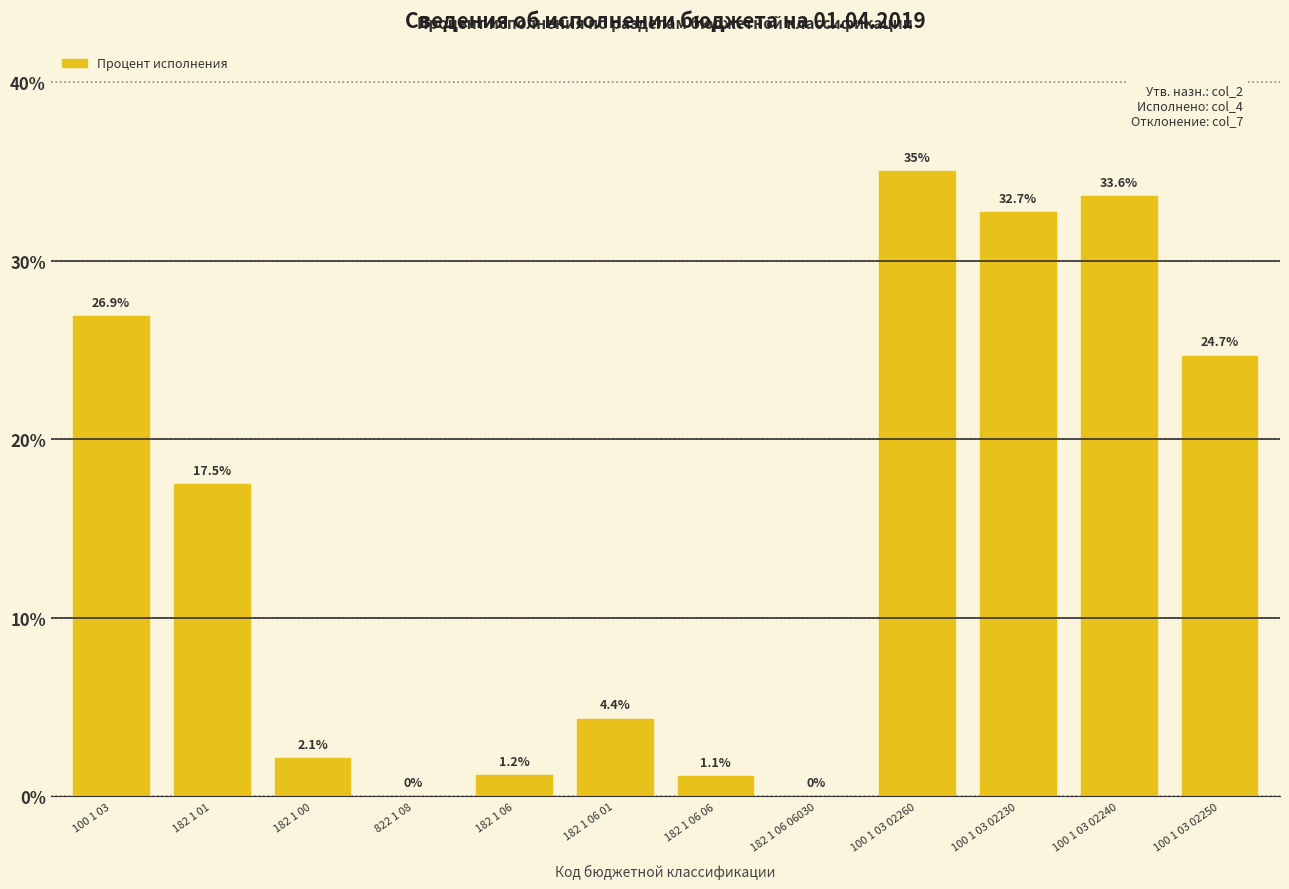

At which label does the data first exceed 17?

100 1 03